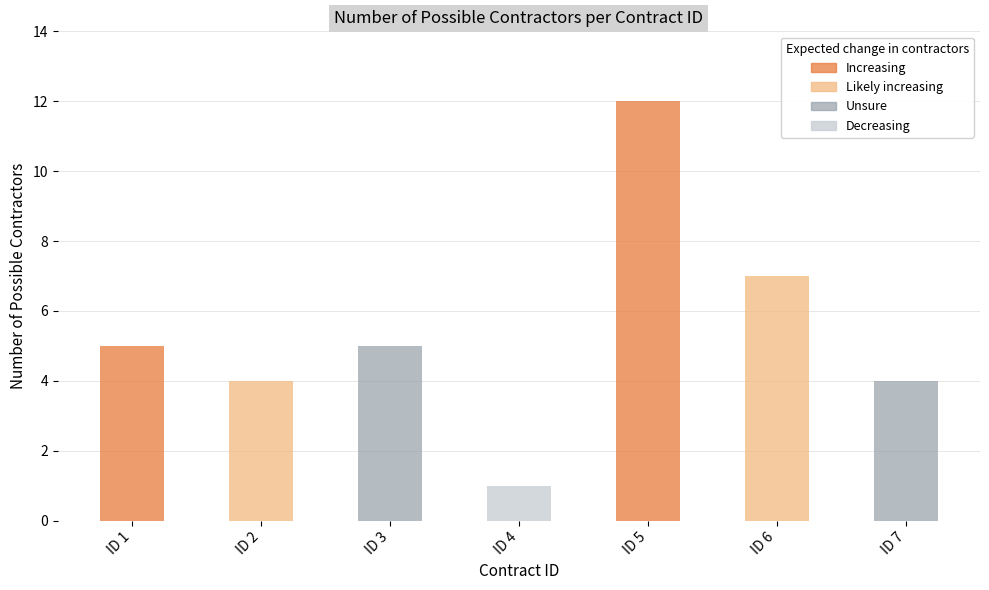

Where does the Number of Contractors series first go above 5?

5